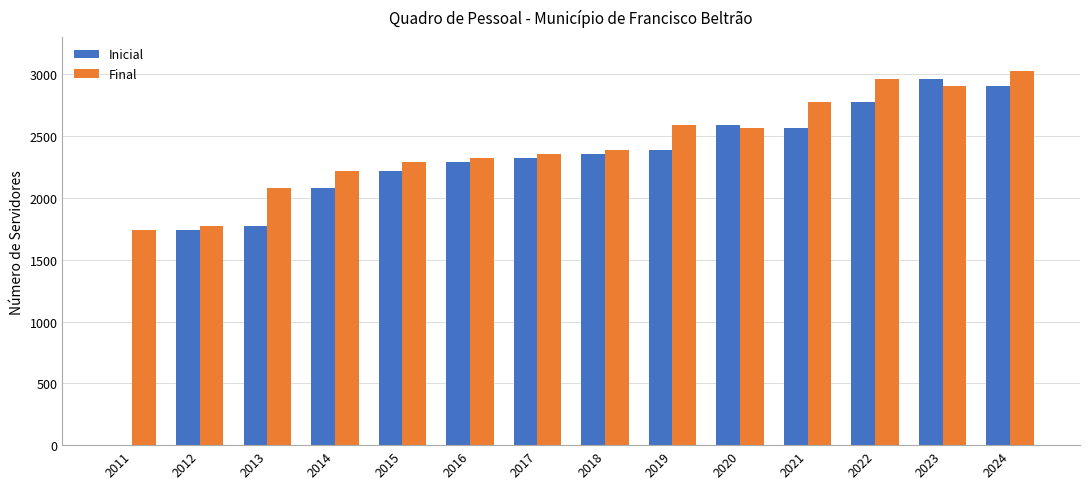

Between 2013 and 2024, which series saw the biggest shift?

Inicial